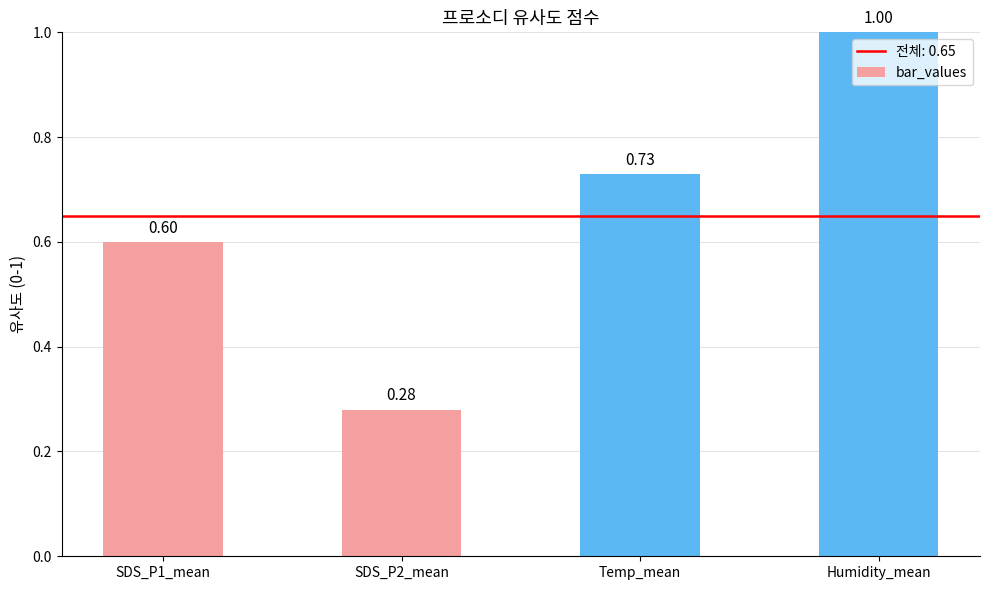

How many bars are there in total?

4